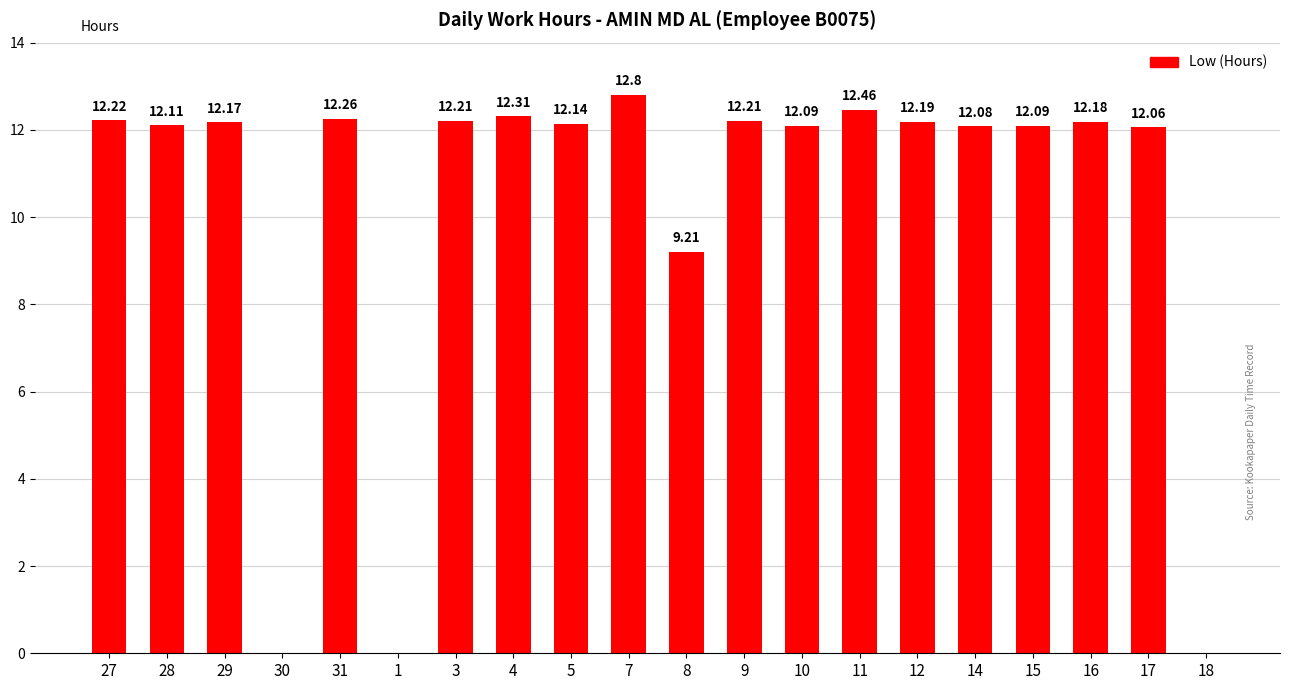

Between 3 and 5, which is larger?

3